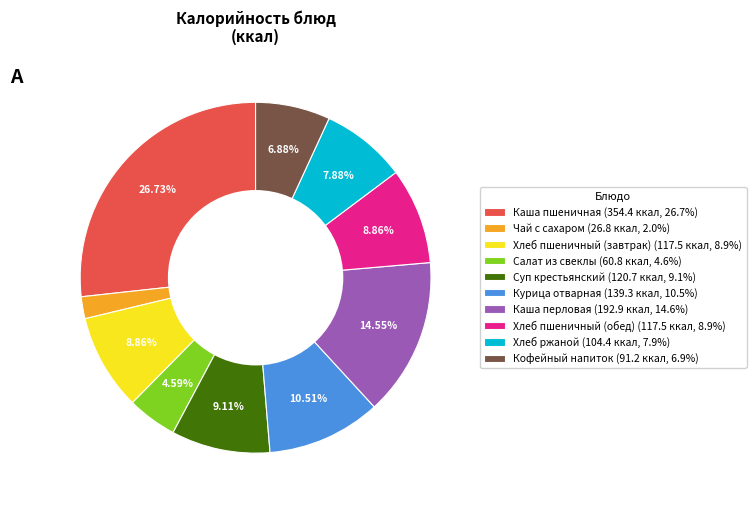

Do Курица отварная and Хлеб ржаной together represent more than half of the pie?

No